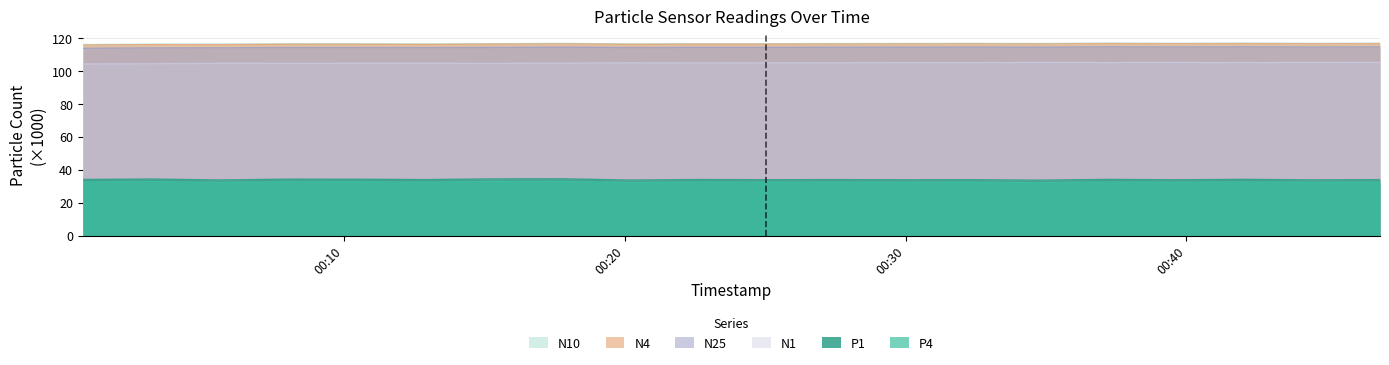

What are all the series names shown in the legend?

N10, N4, N25, N1, P1, P4